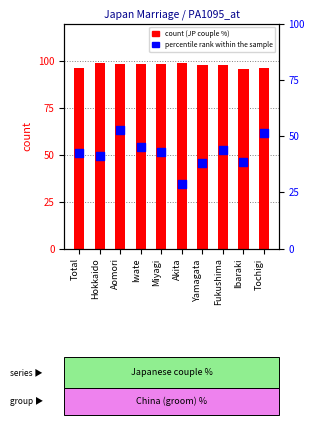

Is the value of percentile rank within the sample at Total greater than the value of count at Total?

No